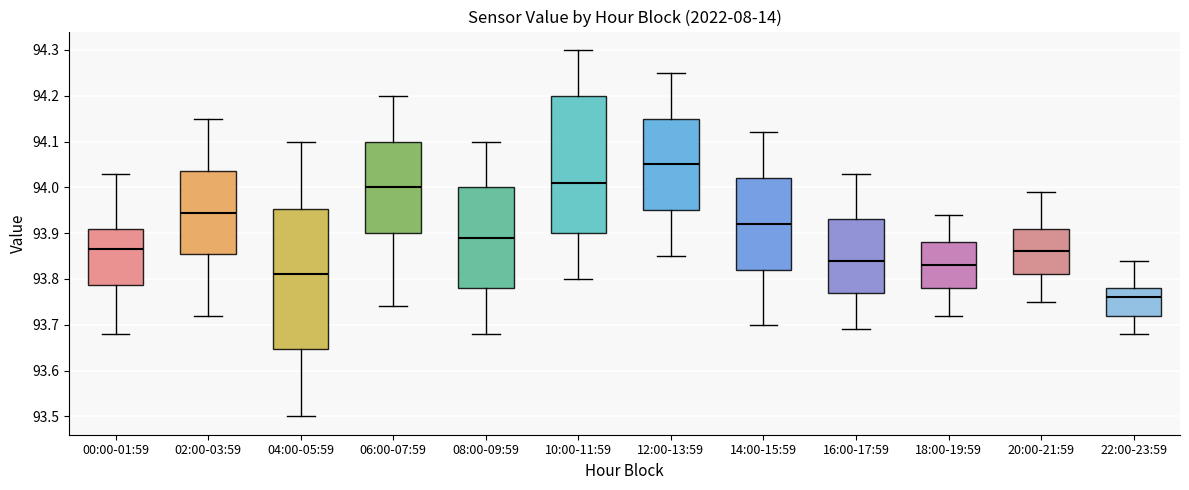

Reading left to right, transcribe this box plot: for each box, give where its median line is, the range the box spans, and where its two whiskers end, as read against the y-axis. The values are not printed on the chart, so give them approximately, as read against the axis.

00:00-01:59: median 93.87, box 93.79 to 93.91, whiskers 93.68 to 94.03
02:00-03:59: median 93.95, box 93.86 to 94.04, whiskers 93.72 to 94.15
04:00-05:59: median 93.81, box 93.65 to 93.95, whiskers 93.50 to 94.10
06:00-07:59: median 94.00, box 93.90 to 94.10, whiskers 93.74 to 94.20
08:00-09:59: median 93.89, box 93.78 to 94.00, whiskers 93.68 to 94.10
10:00-11:59: median 94.01, box 93.90 to 94.20, whiskers 93.80 to 94.30
12:00-13:59: median 94.05, box 93.95 to 94.15, whiskers 93.85 to 94.25
14:00-15:59: median 93.92, box 93.82 to 94.02, whiskers 93.70 to 94.12
16:00-17:59: median 93.84, box 93.77 to 93.93, whiskers 93.69 to 94.03
18:00-19:59: median 93.83, box 93.78 to 93.88, whiskers 93.72 to 93.94
20:00-21:59: median 93.86, box 93.81 to 93.91, whiskers 93.75 to 93.99
22:00-23:59: median 93.76, box 93.72 to 93.78, whiskers 93.68 to 93.84